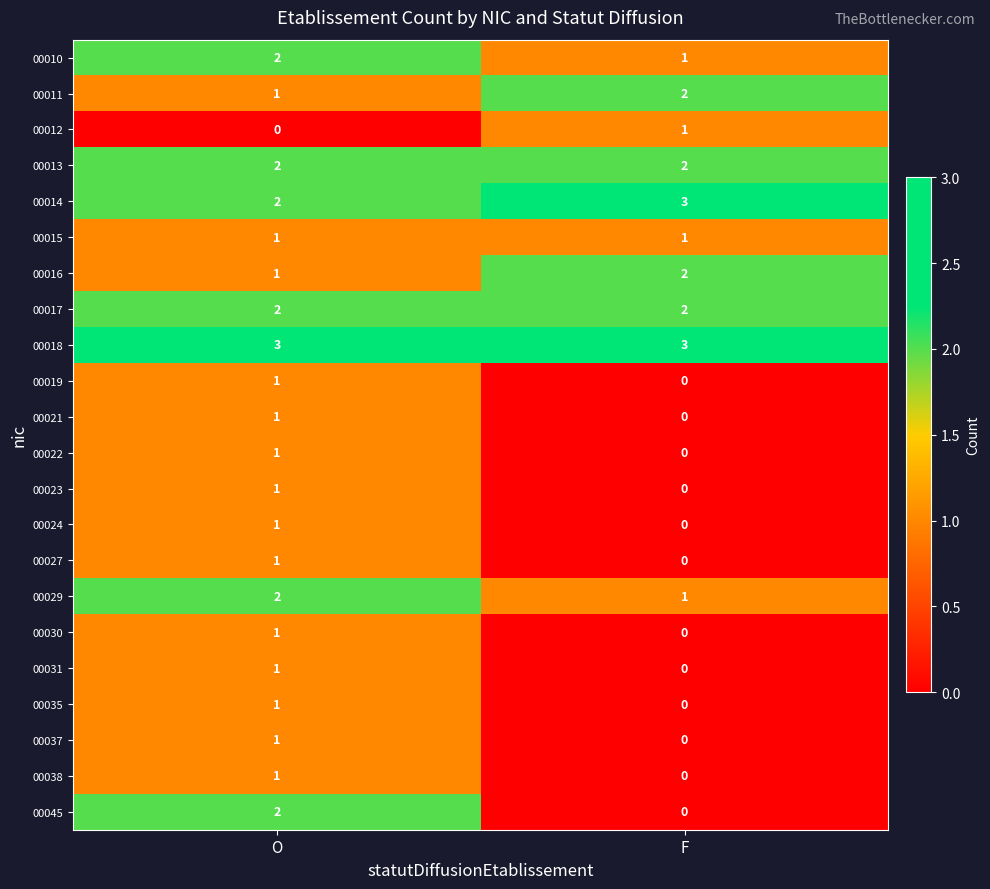

What is the maximum value shown in the chart?

3